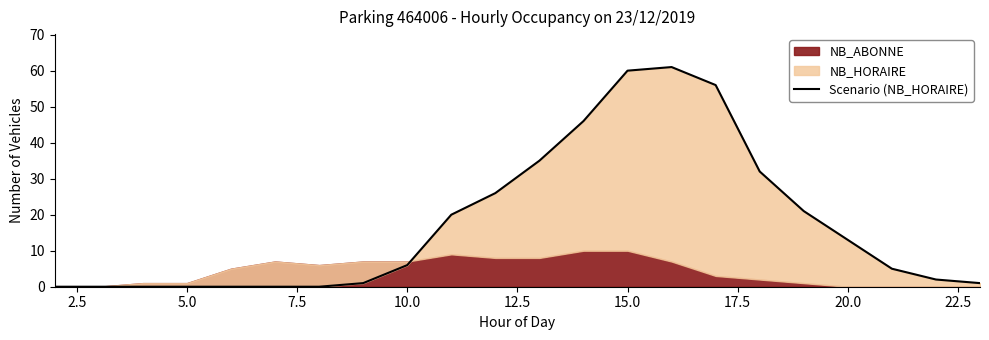

What is the sum of the values at 17.5 and 20.0?

7